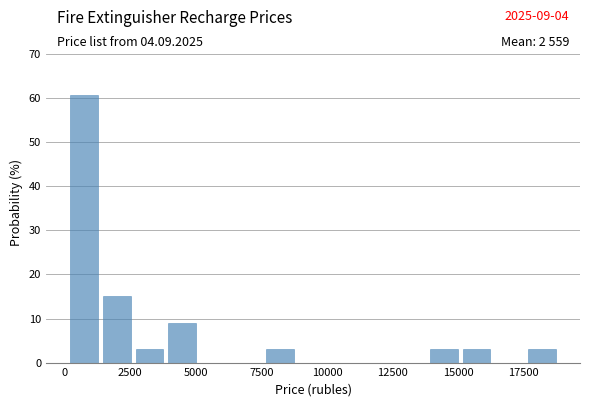

Read against the x-axis, roughly where is the centre of the tallest bar?

1000